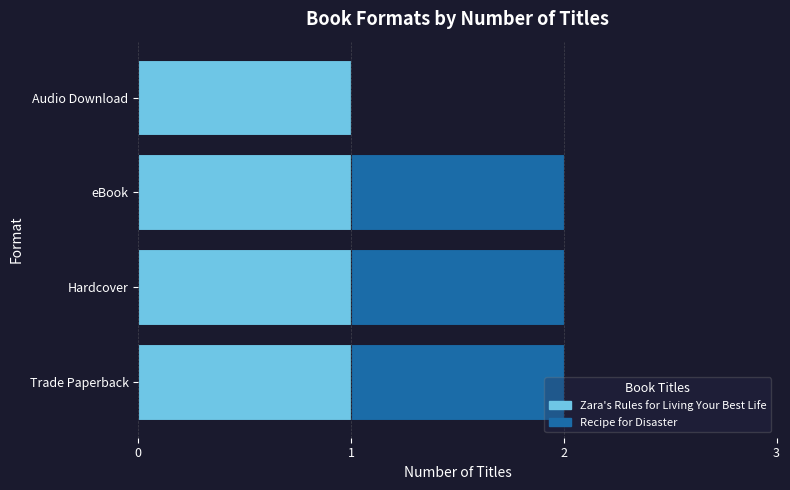

What is the sum of all Zara's Rules for Living Your Best Life values?

4